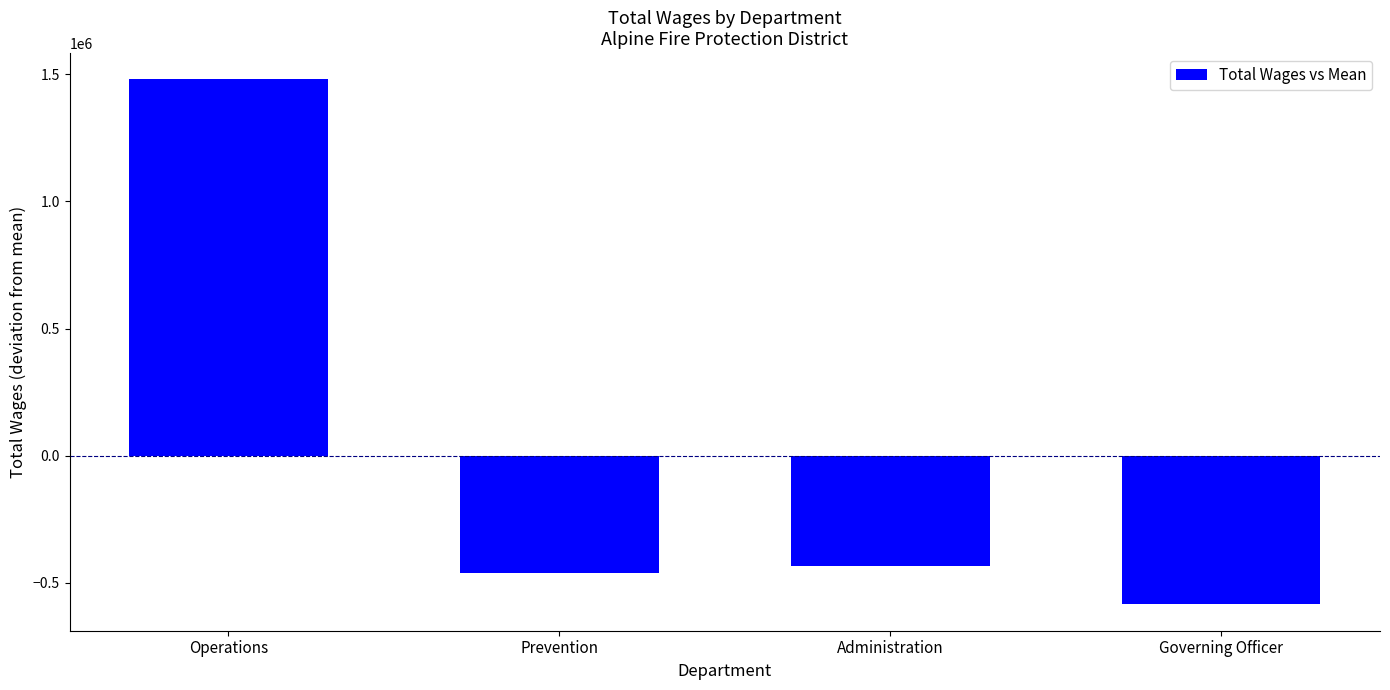

Where does the data first go above -433373?

Operations